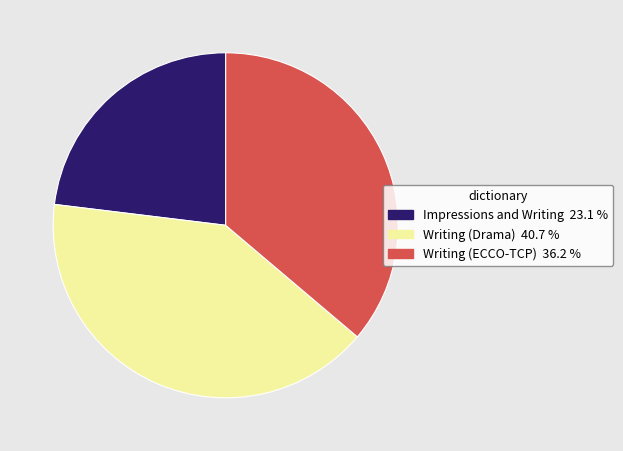

Which slice is the smallest?

Impressions and Writing